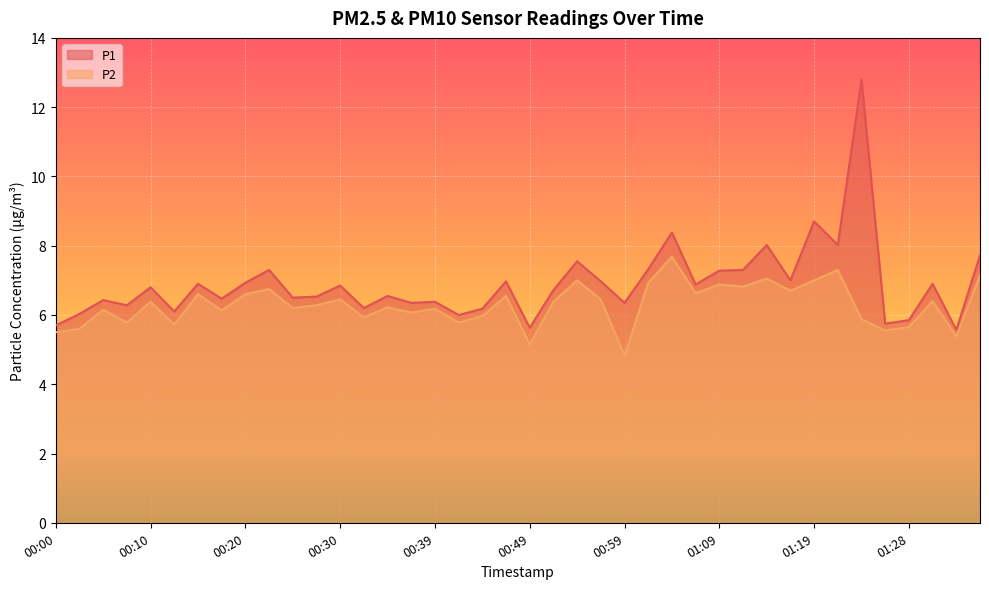

Where is the first local minimum for P2?

00:08